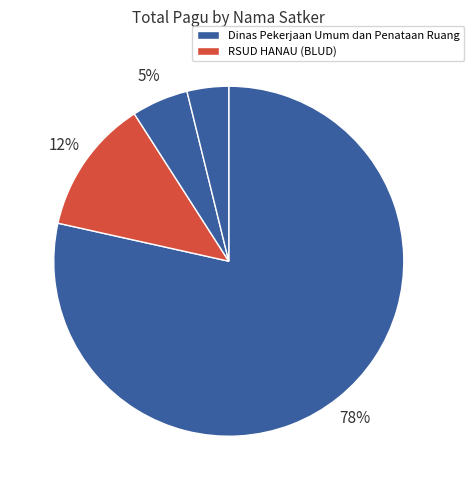

How many slices are in this pie chart?

4